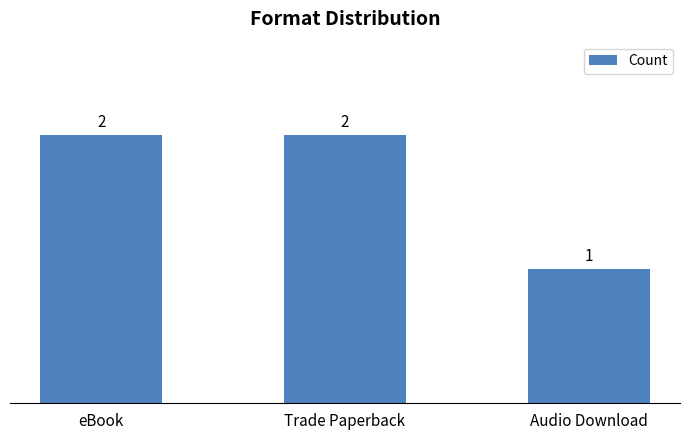

Which has a higher value, Audio Download or Trade Paperback?

Trade Paperback